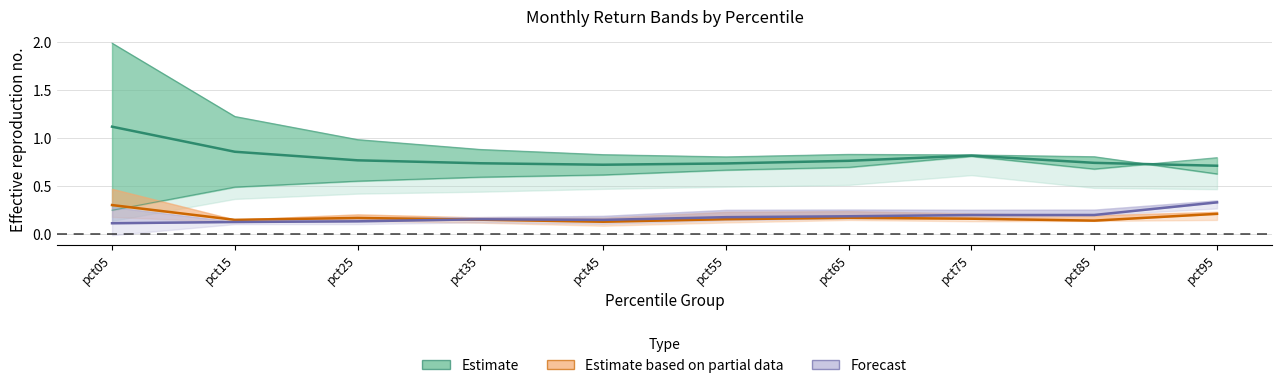

At how many categories does at least one series exceed 0?

10